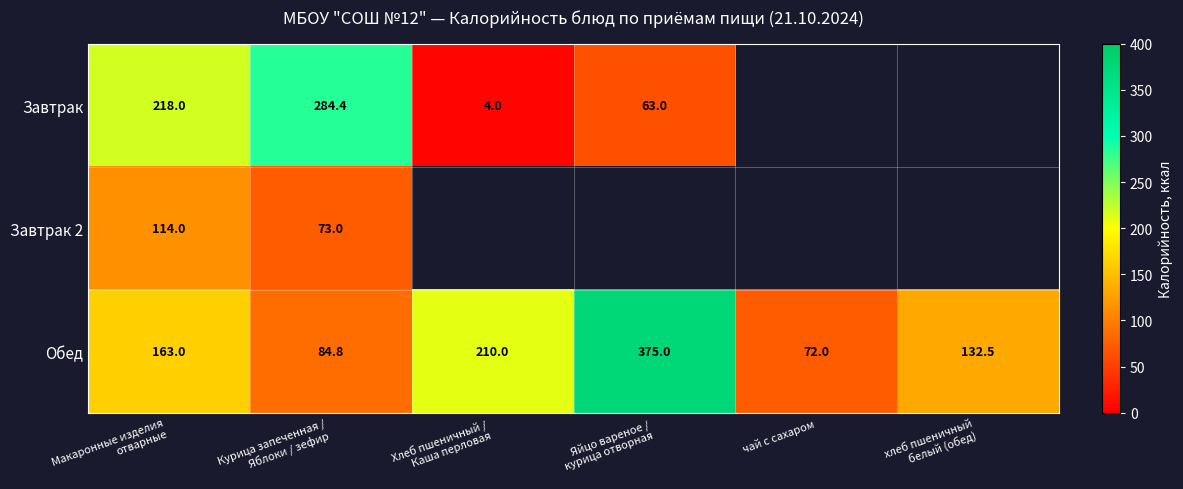

What is the lowest value of the Обед series?

72.0